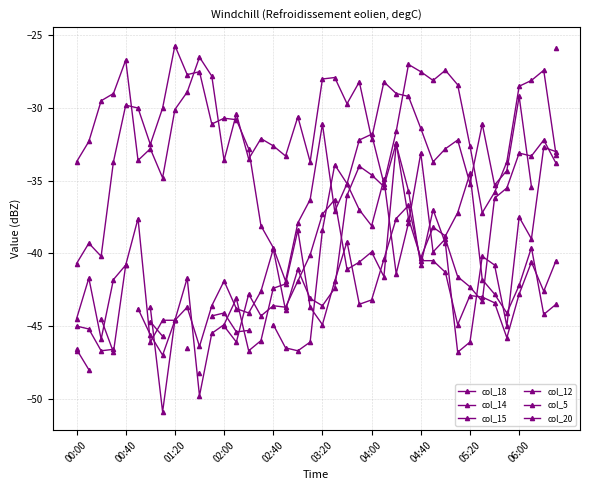

How many lines are shown in the chart?

6